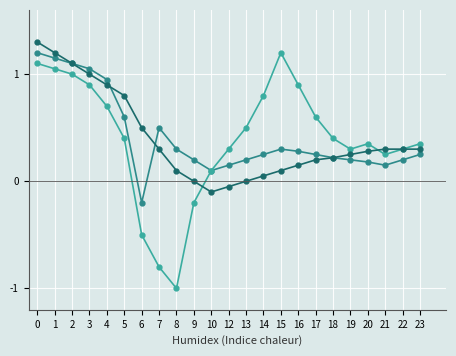

What is the greatest value displayed?

1.3